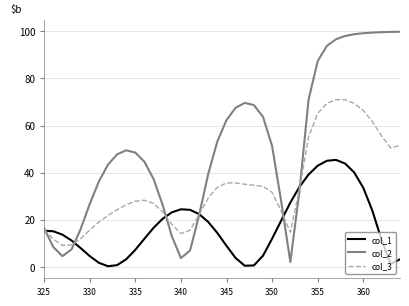

Which series has the largest range (max minus min)?

col_2